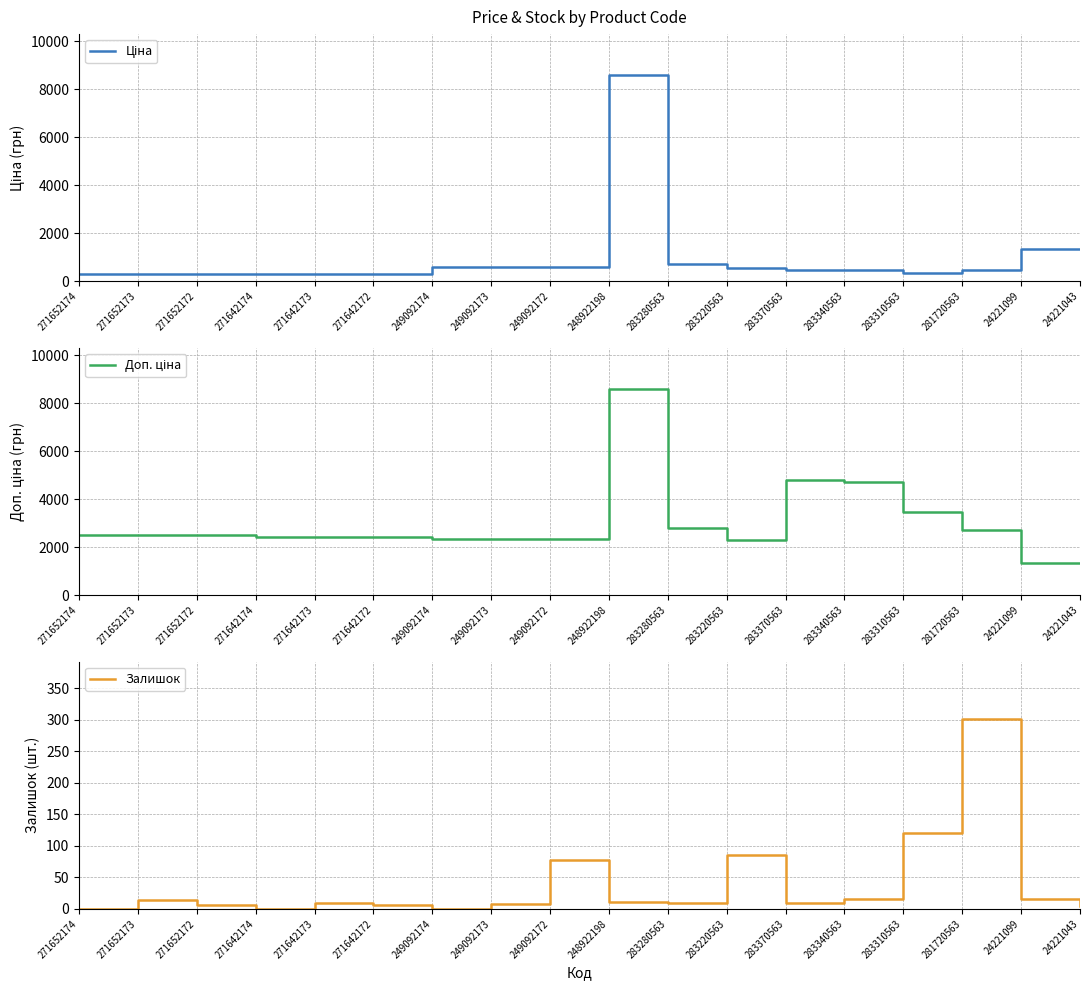

What is the total value across all series at 283280563?

3518.5